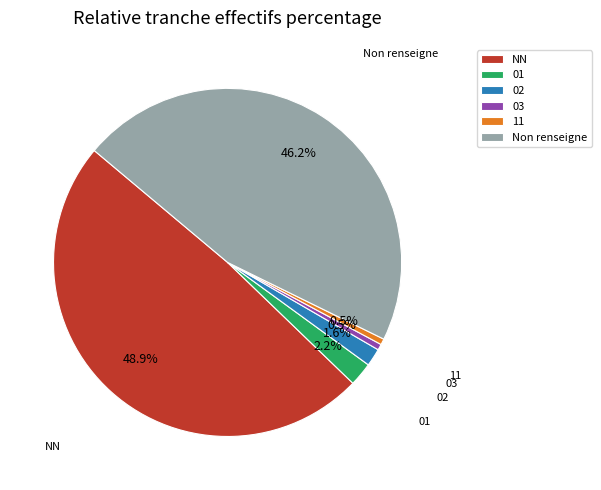

To the nearest percent, what is the difference between the 01 and 03 slice percentages?

2%